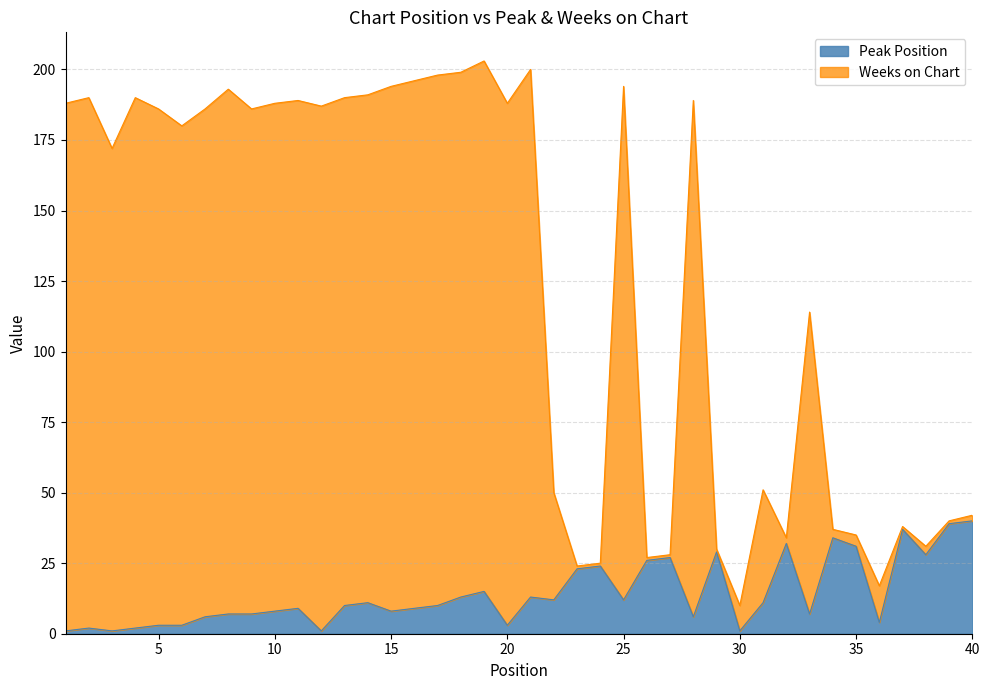

The value of Peak Position at 15 is 8. True or false?

True